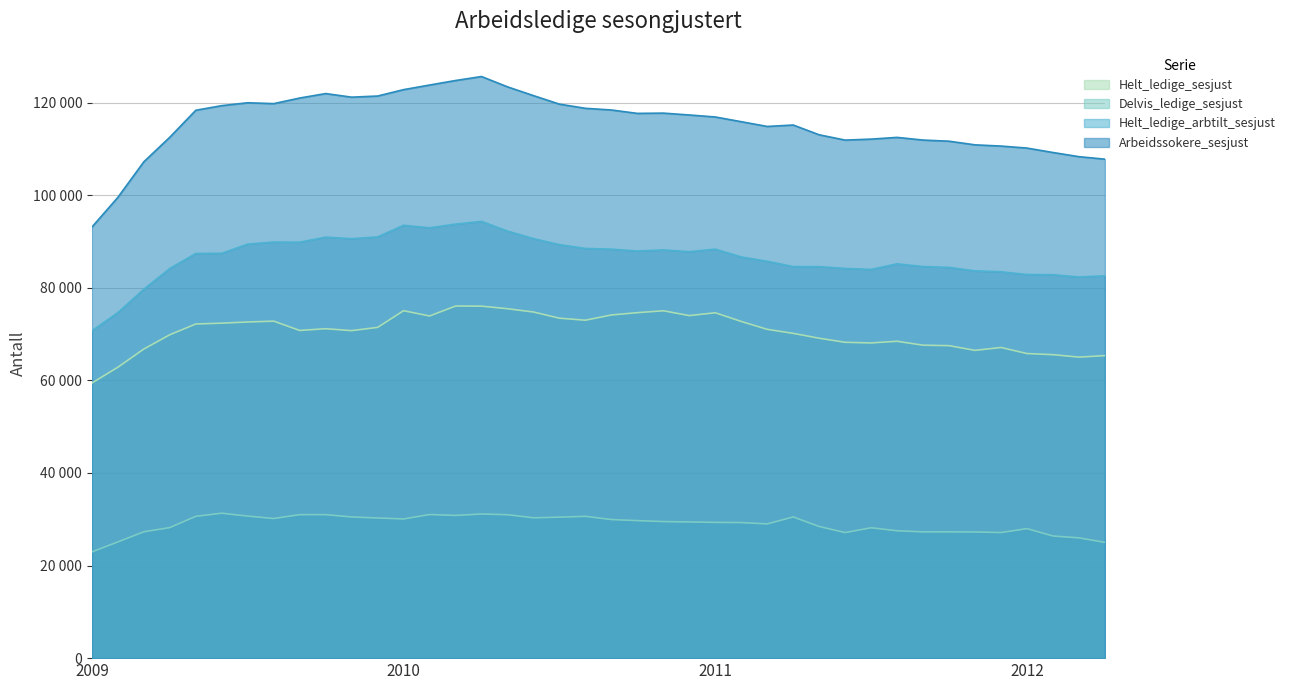

Reading right to left, what are all the values shown in this chart?

Helt_ledige_sesjust: 65344	65017	65547	65789	67101	66476	67496	67593	68443	68083	68219	69098	70149	71017	72722	74602	73985	75030	74618	74121	72991	73425	74762	75472	76029	76048	73903	75044	71437	70740	71154	70778	72788	72606	72354	72172	69851	66767	62839	59422
Delvis_ledige_sesjust: 25000	25979	26384	27976	27127	27249	27277	27271	27509	28160	27121	28433	30497	28985	29281	29319	29416	29500	29702	29936	30626	30451	30313	30980	31132	30823	31020	30061	30271	30493	30992	30992	30158	30681	31302	30629	28203	27289	25101	22948
Helt_ledige_arbtilt_sesjust: 82579	82338	82826	82864	83455	83649	84400	84585	85172	83969	84176	84570	84574	85730	86653	88348	87799	88178	87940	88344	88492	89312	90617	92241	94335	93756	92950	93502	90993	90606	90944	89848	89870	89436	87447	87414	84165	79700	74636	70705
Arbeidssokere_sesjust: 107779	108314	109215	110172	110605	110869	111656	111901	112478	112108	111894	113039	115150	114844	115866	116889	117319	117720	117662	118398	118758	119660	121501	123396	125626	124765	123788	122792	121413	121167	121943	120980	119769	119959	119336	118341	112519	107215	99532	93103